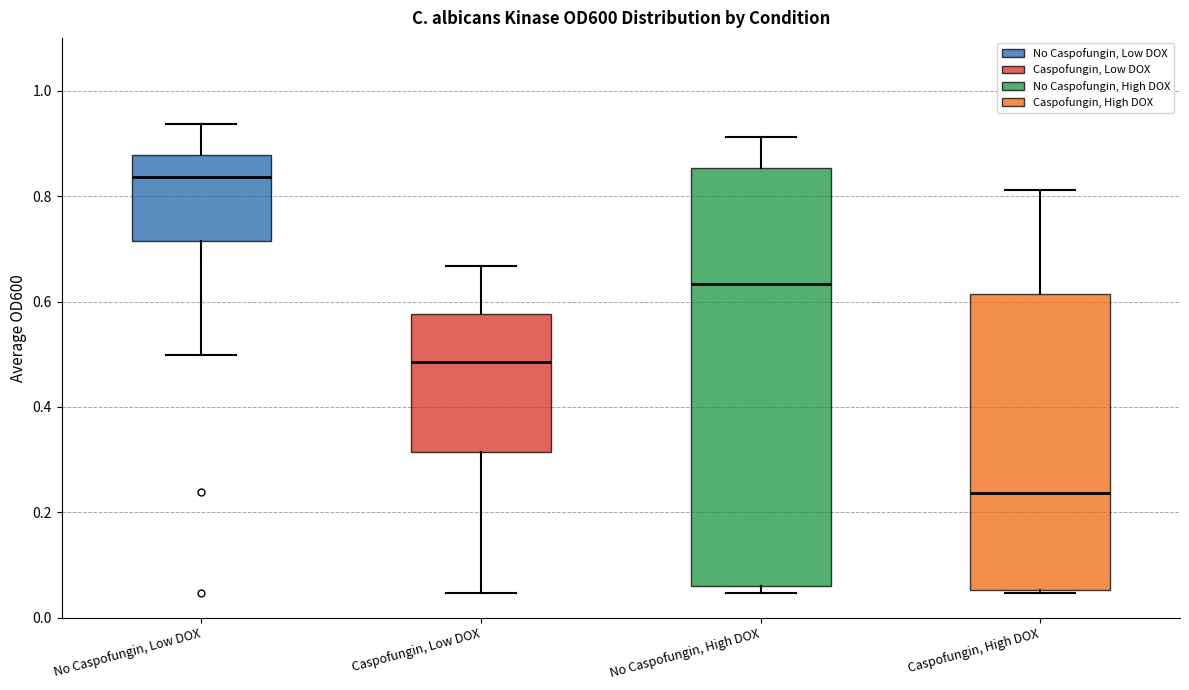

Comparing the boxes themselves (not the whiskers), which one is the tallest?

No Caspofungin, High DOX